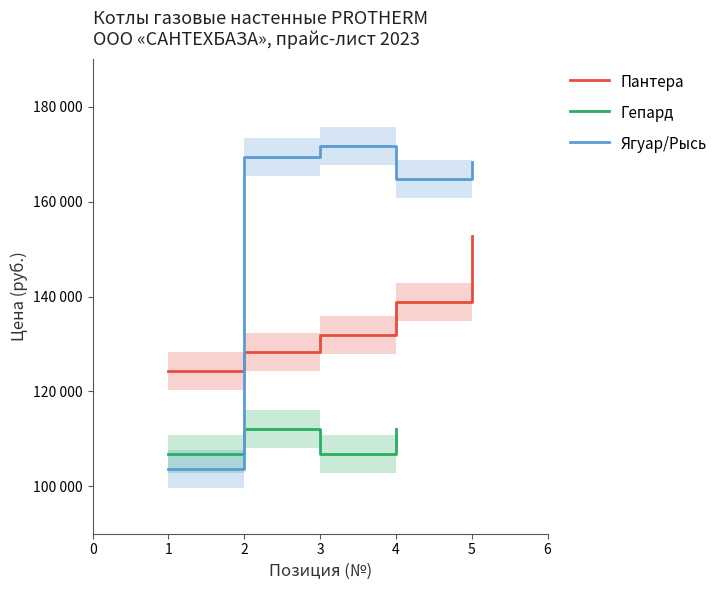

At which label does Ягуар/Рысь first exceed 168260?

2